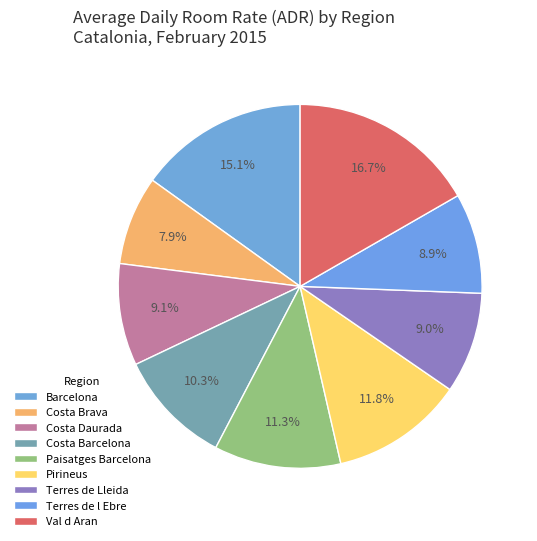

To the nearest percent, what portion does Terres de Lleida represent?

9%